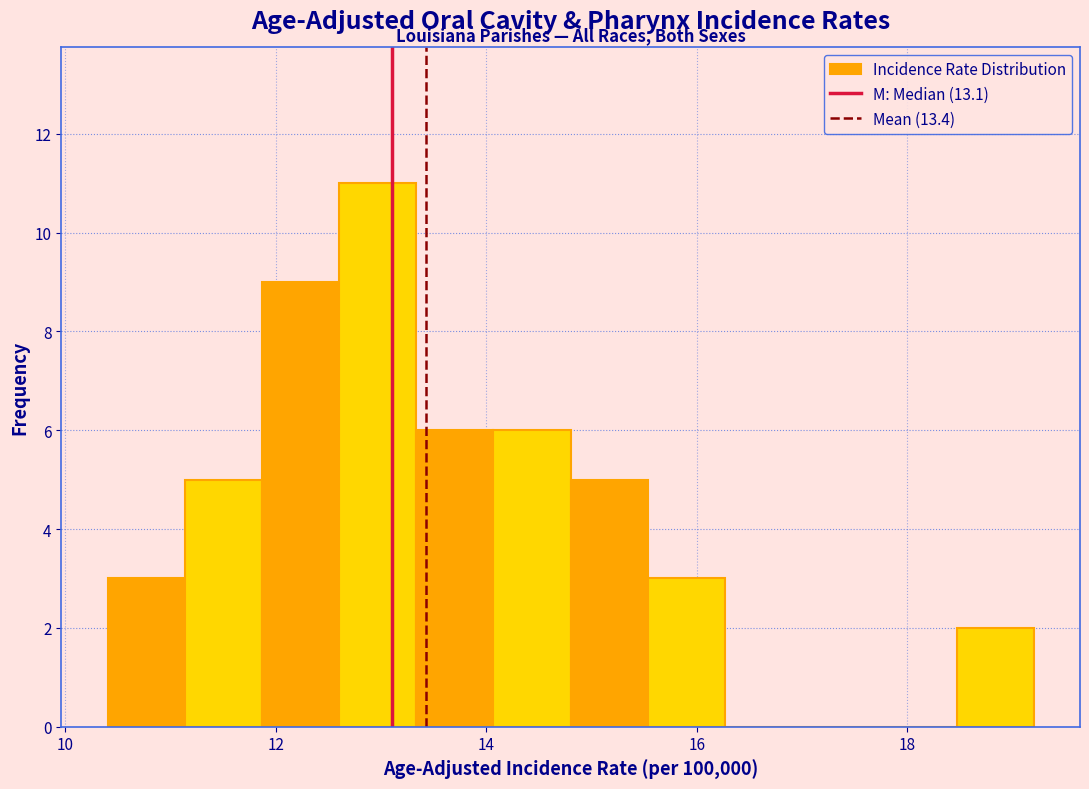

Around what value on the x-axis is the tallest bar? Give the approximate position of its centre, as read against the axis.

13.0